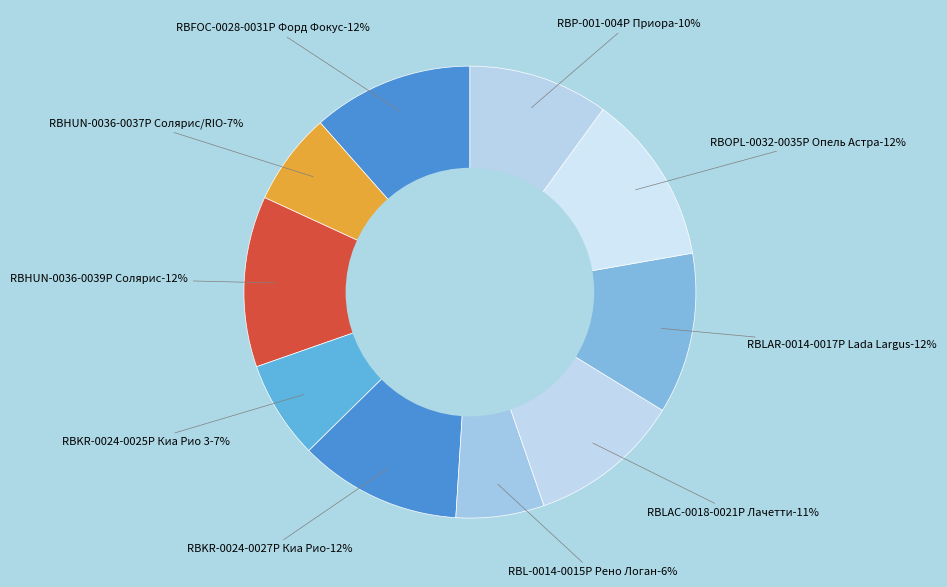

To the nearest percent, what is the difference between the RBLAC-0018-0021Р Лачетти and RBLAR-0014-0017Р Lada Largus slice percentages?

1%